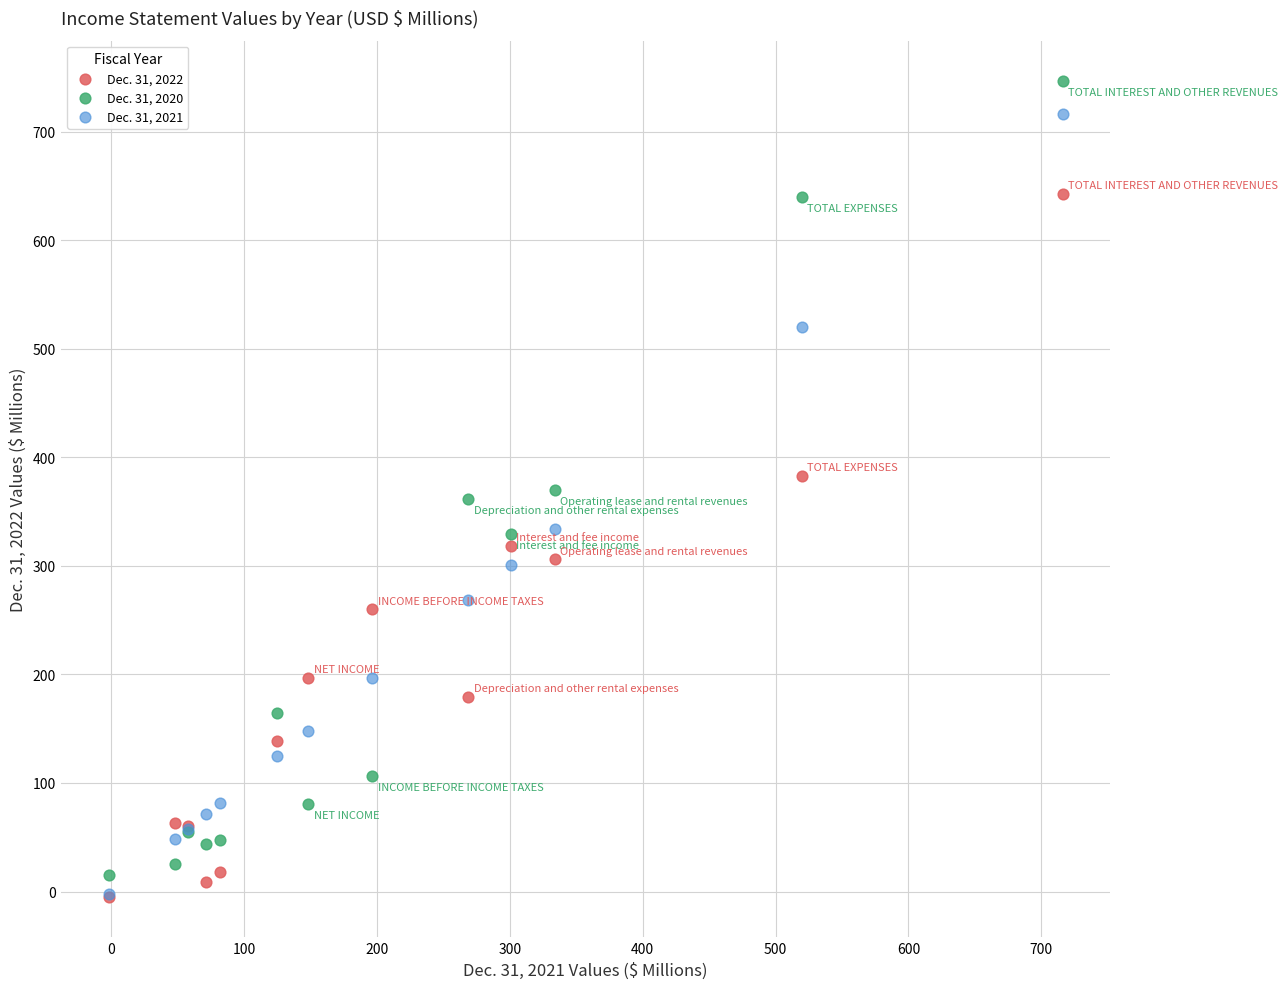

What are all the series names shown in the legend?

Dec. 31, 2022, Dec. 31, 2020, Dec. 31, 2021